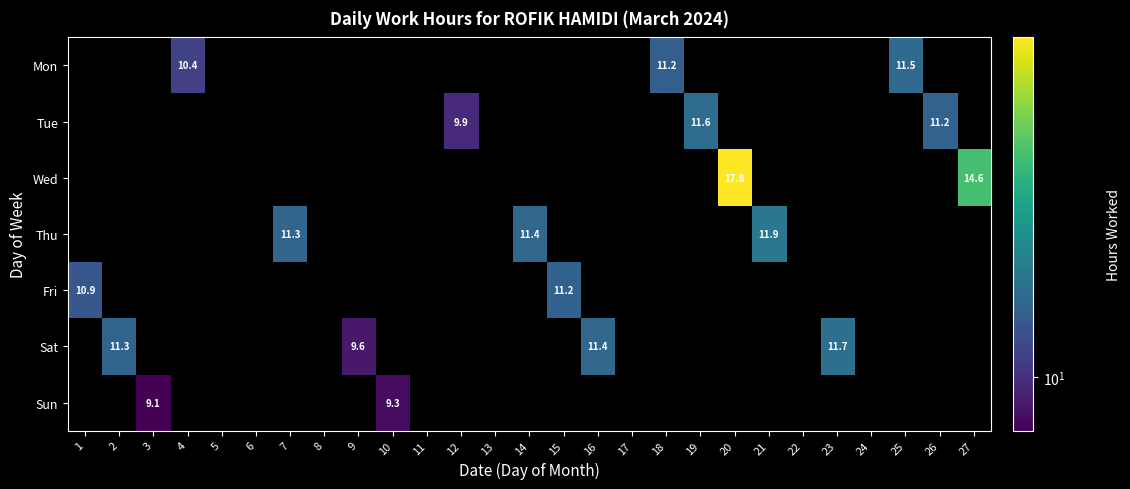

Which series changed the most between 6 and 7?

Thu